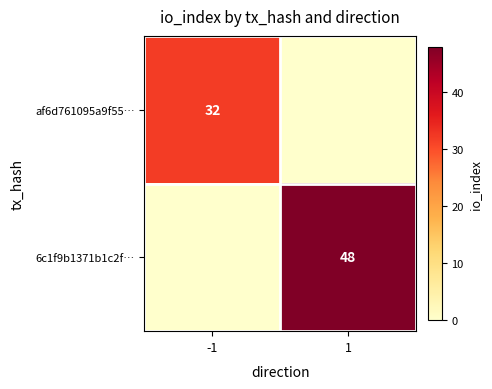

List the labels in order of af6d761095a9f55… value, smallest first.

1, -1